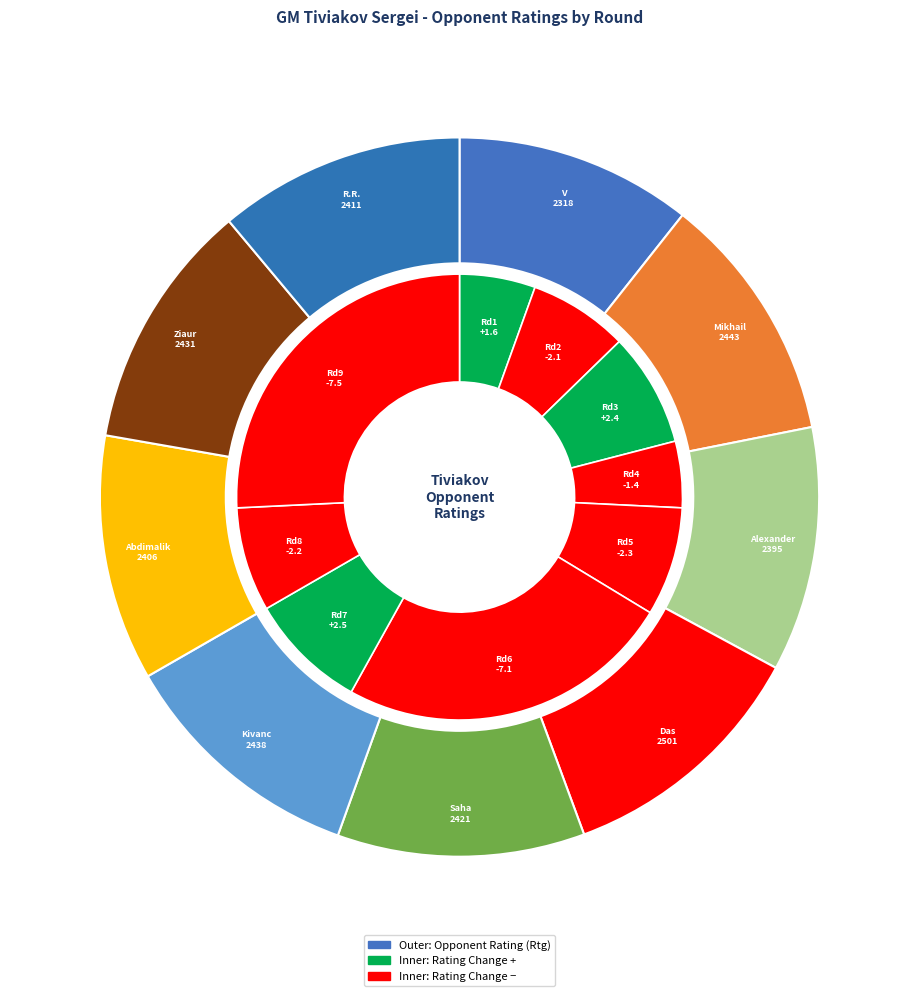

What percentage is the Rahman Ziaur slice, to the nearest percent?

11%